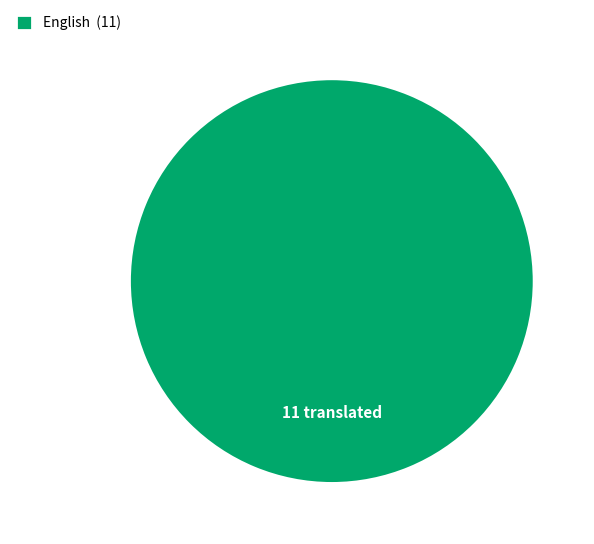

The English (11) slice represents 92% of the pie. True or false?

False